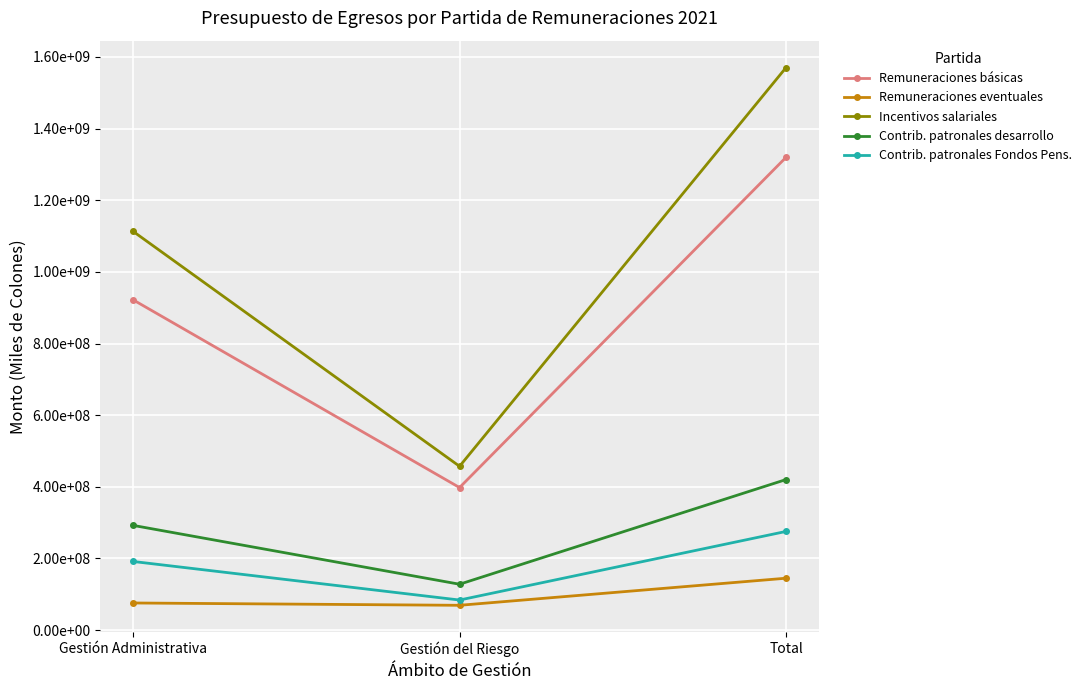

What are all the series names shown in the legend?

Remuneraciones básicas, Remuneraciones eventuales, Incentivos salariales, Contrib. patronales desarrollo, Contrib. patronales Fondos Pens.